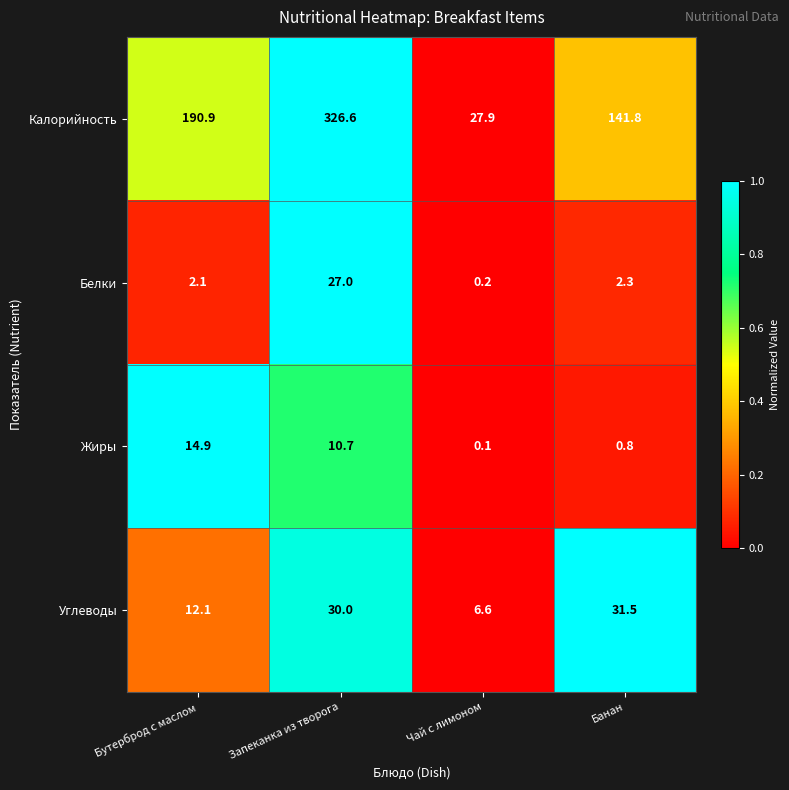

Count the number of data series in this chart.

4